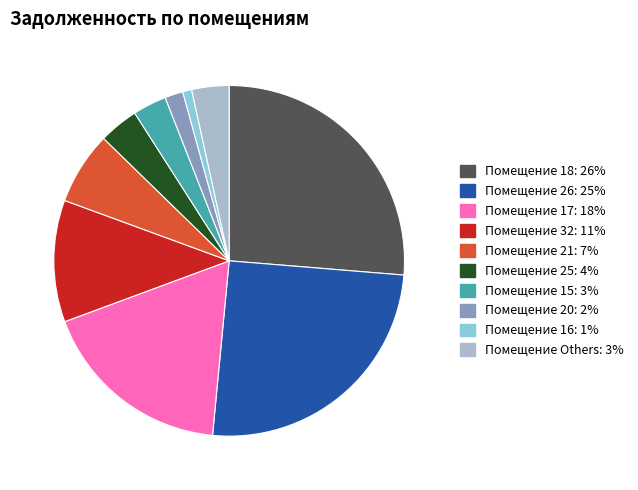

Is there any slice that represents more than half of the pie?

No